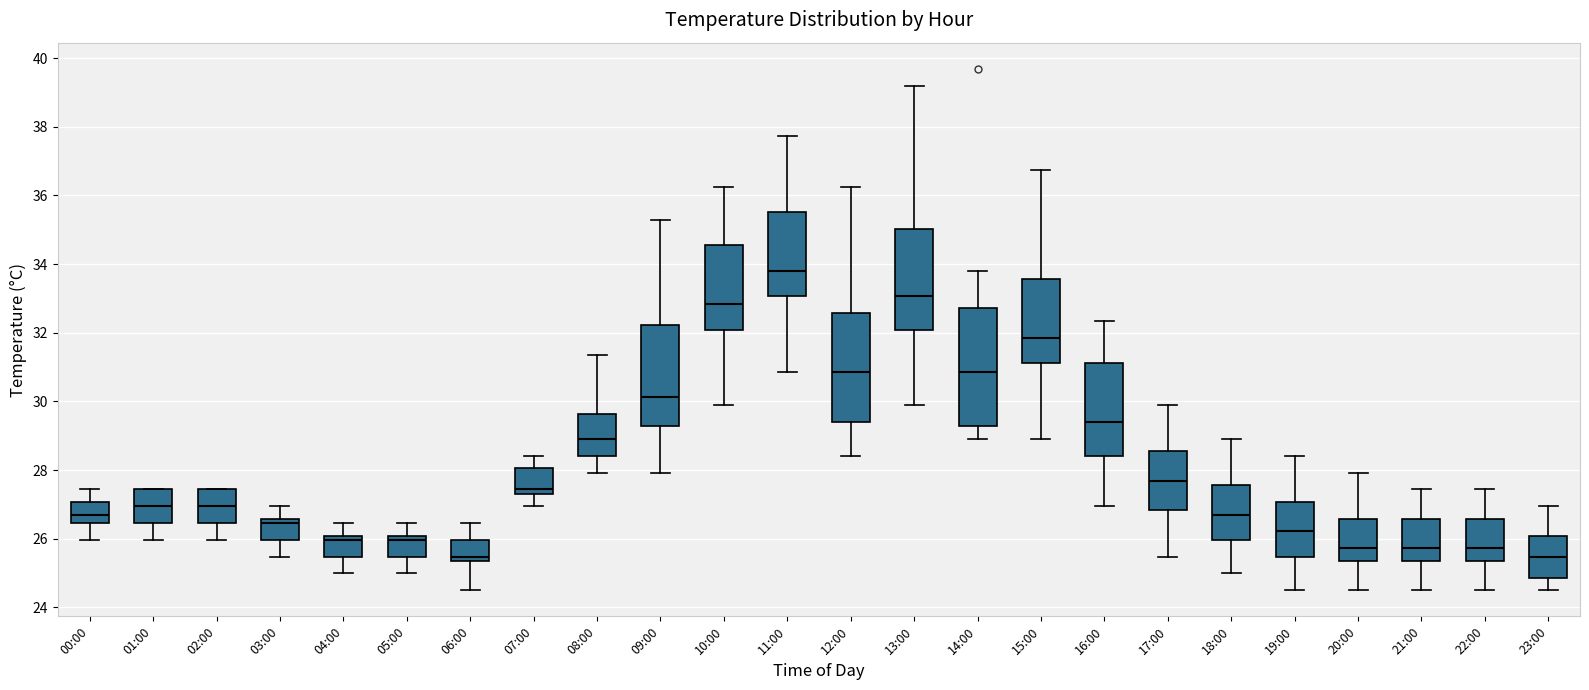

Which box has the highest median line?

11:00